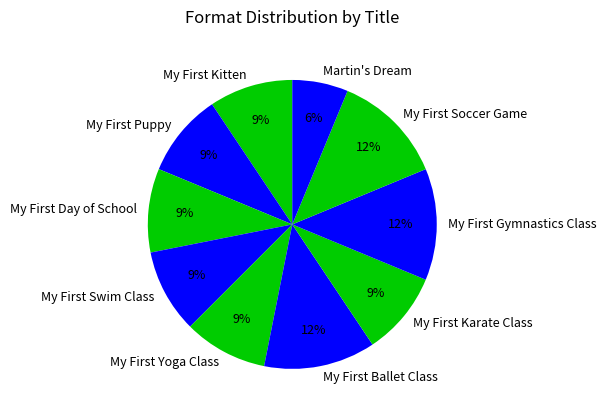

Which slice is the smallest?

Martin's Dream